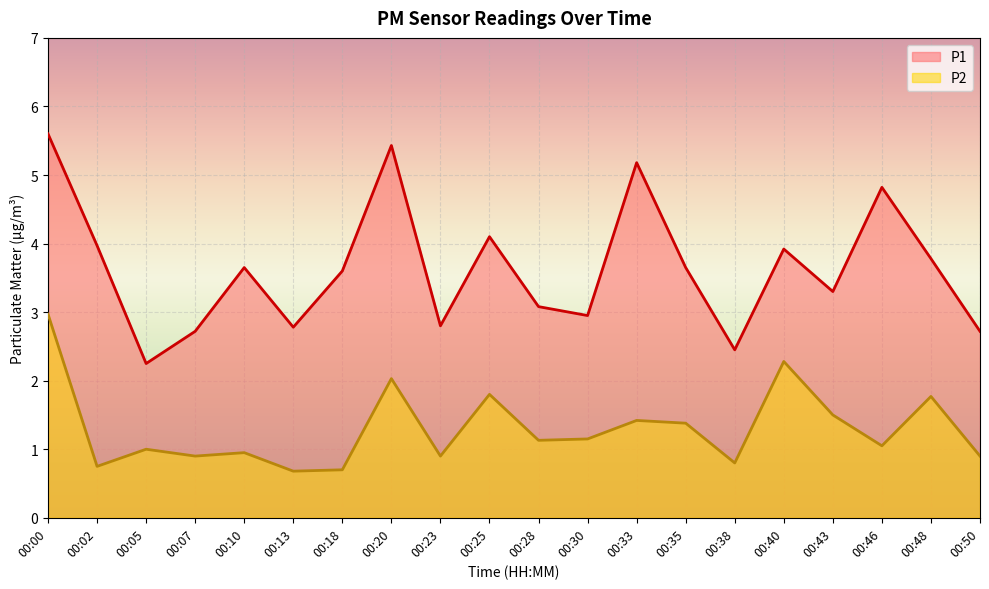

How many categories are shown in the chart?

20